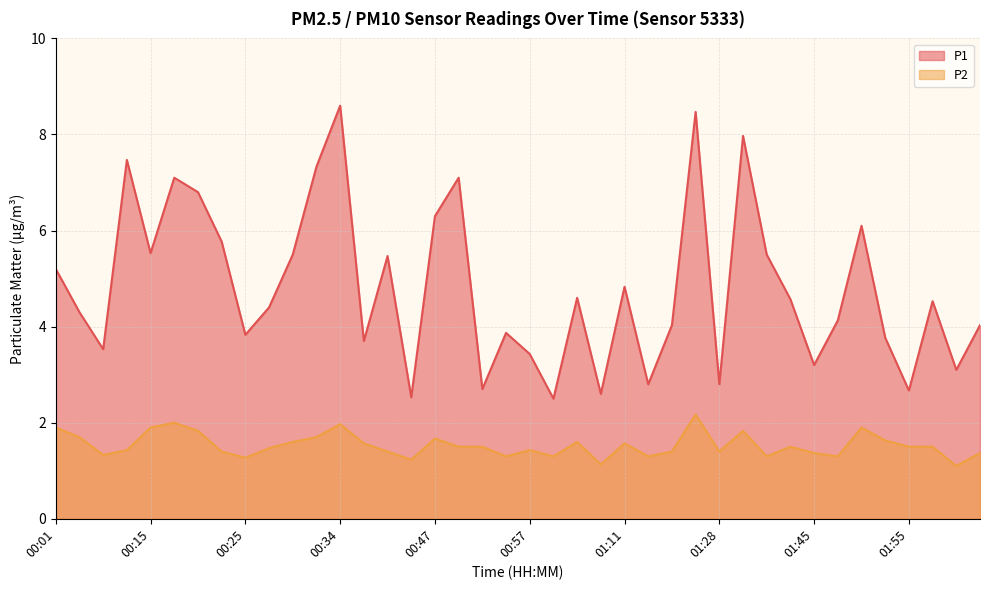

True or false: P2 has a value of 1.9 at 01:50.

True